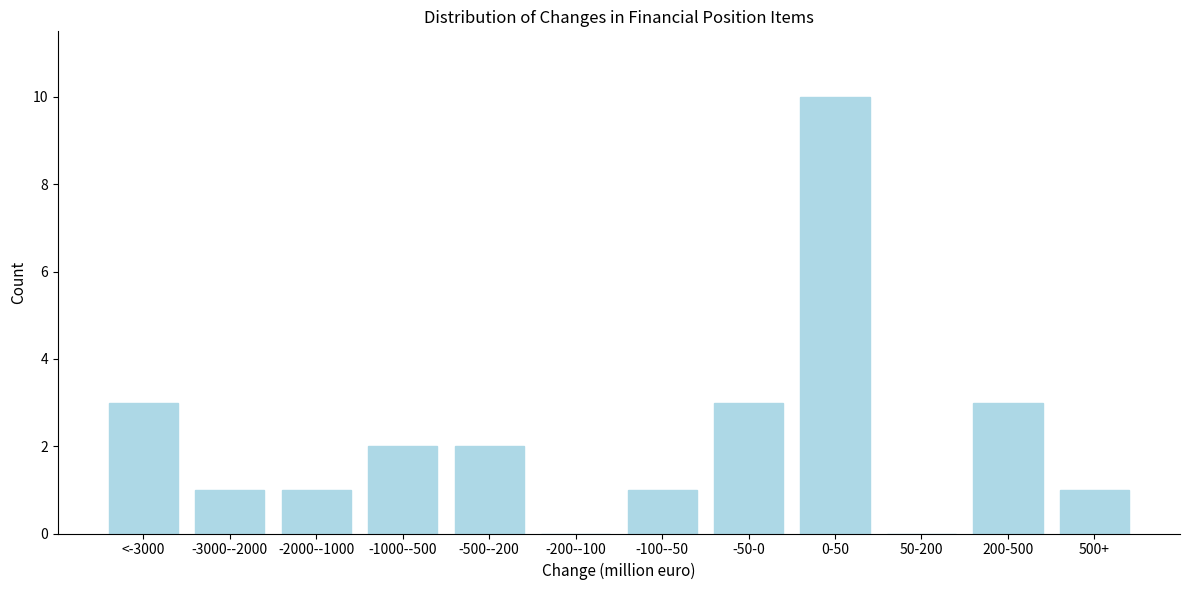

Reading right to left, extract all data points from this chart.

500+=1	200-500=3	50-200=0	0-50=10	-50-0=3	-100--50=1	-200--100=0	-500--200=2	-1000--500=2	-2000--1000=1	-3000--2000=1	<-3000=3